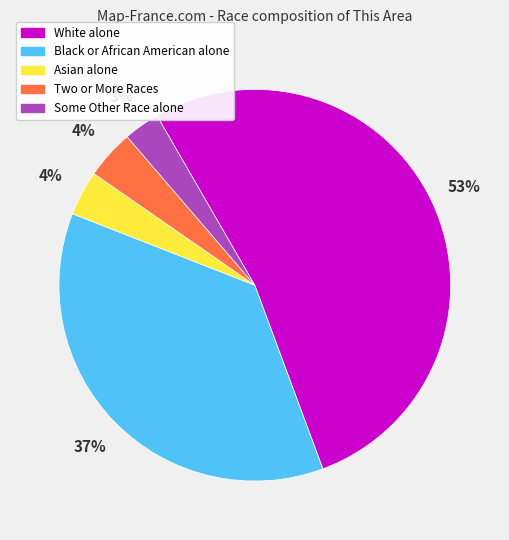

To the nearest percent, what portion does Some Other Race alone represent?

3%